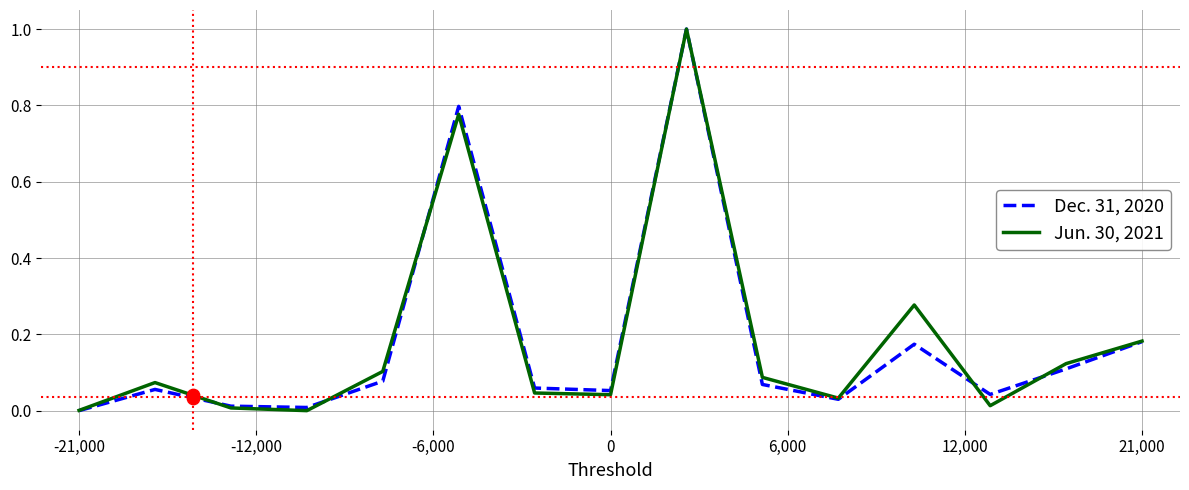

What are all the series names shown in the legend?

Dec. 31, 2020, Jun. 30, 2021